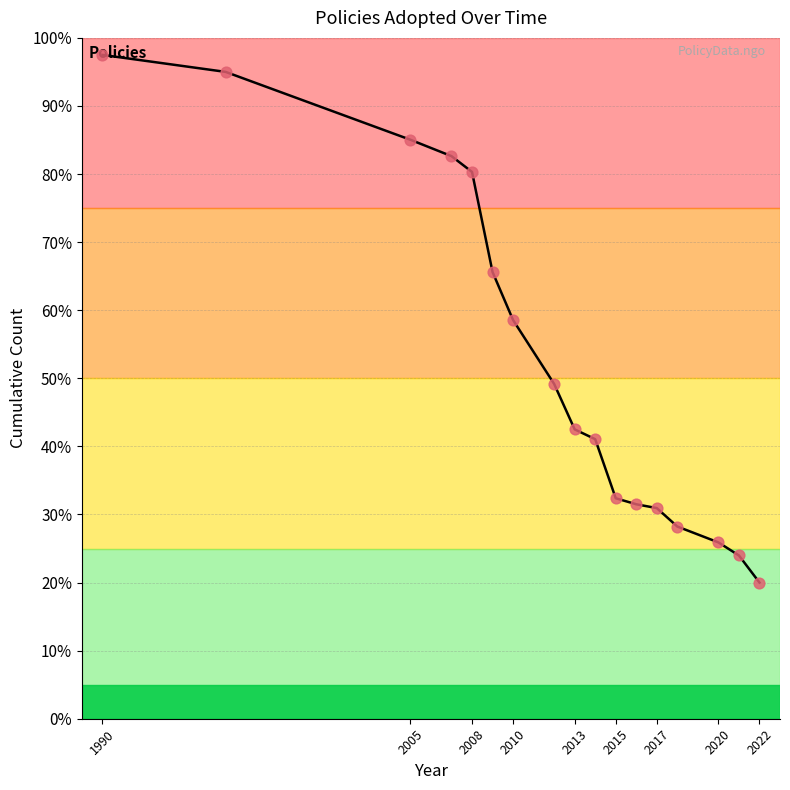

What is the difference between the maximum and minimum values?

77.5